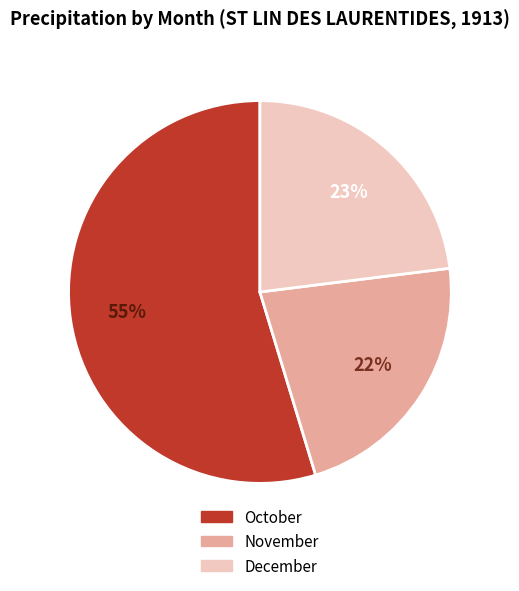

What is the ratio of the value at November to the value at October?

0.4